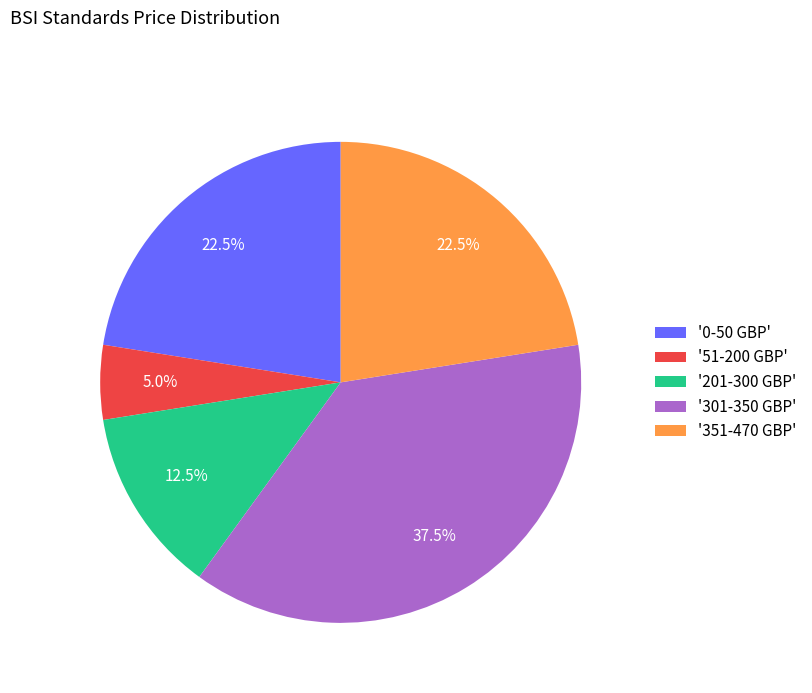

Does any single category account for the majority?

No